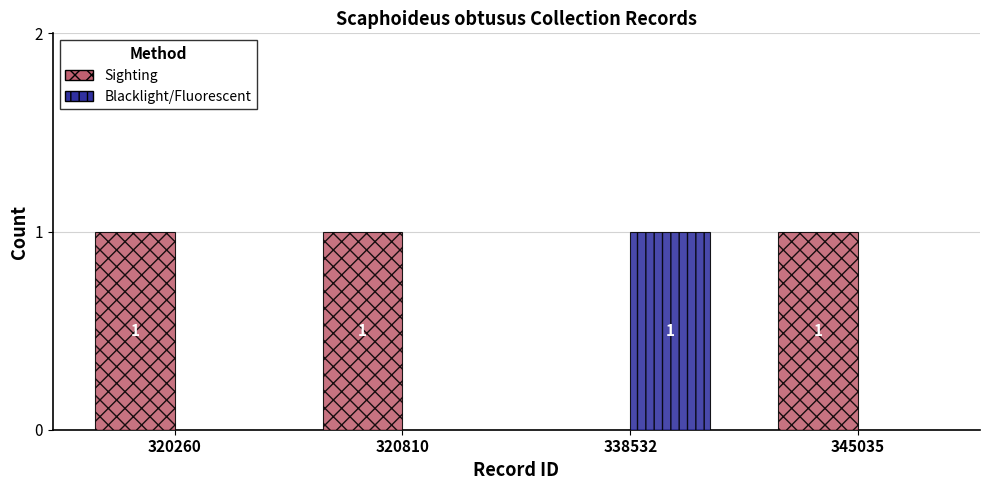

True or false: Sighting has a value of 0 at 345035.

False